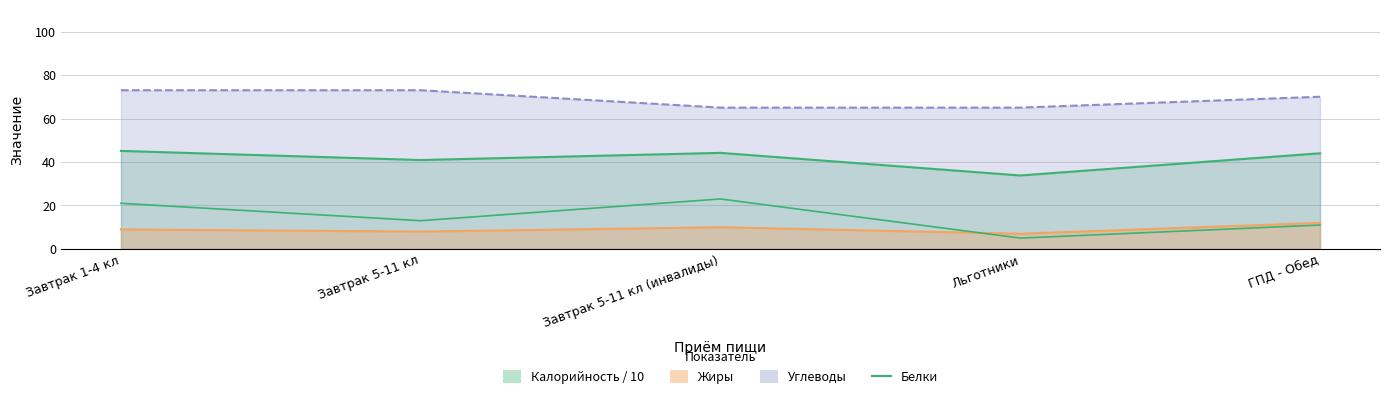

Where does the data first go above 13?

Завтрак 1-4 кл